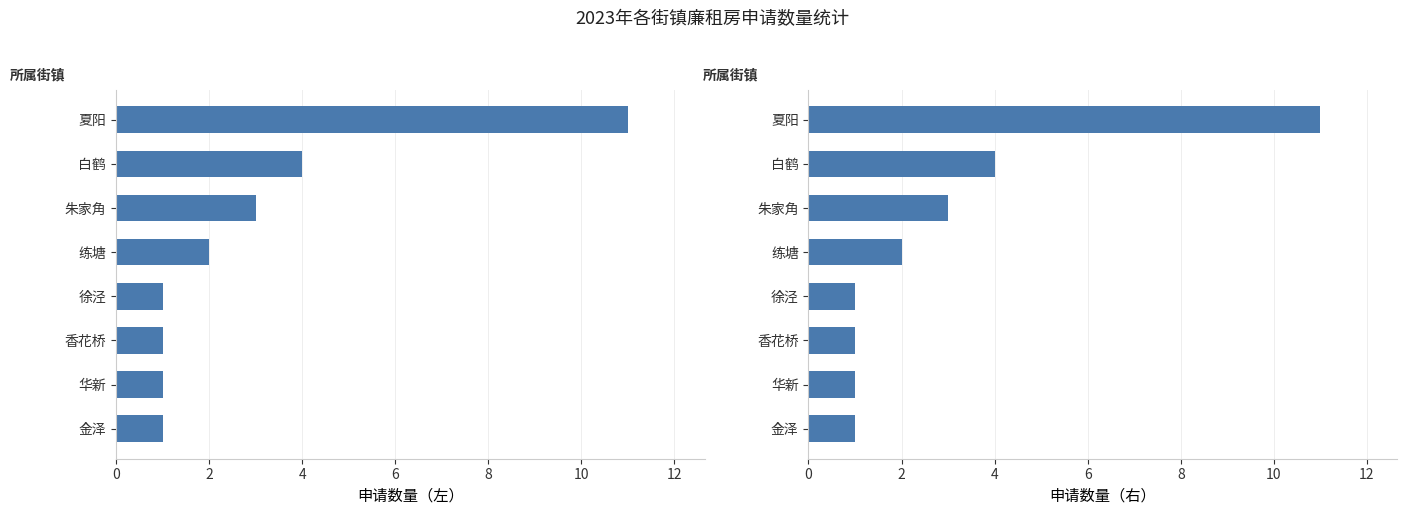

Are the bars horizontal?

Yes